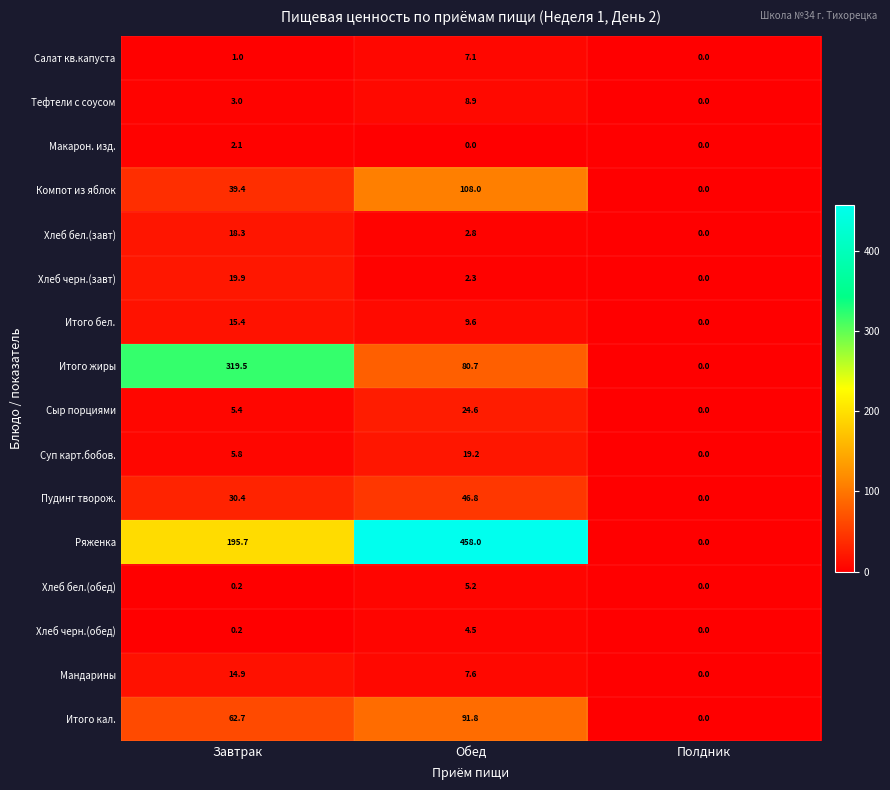

Is the value of Тефтели с соусом at Полдник greater than the value of Салат кв.капуста at Завтрак?

No